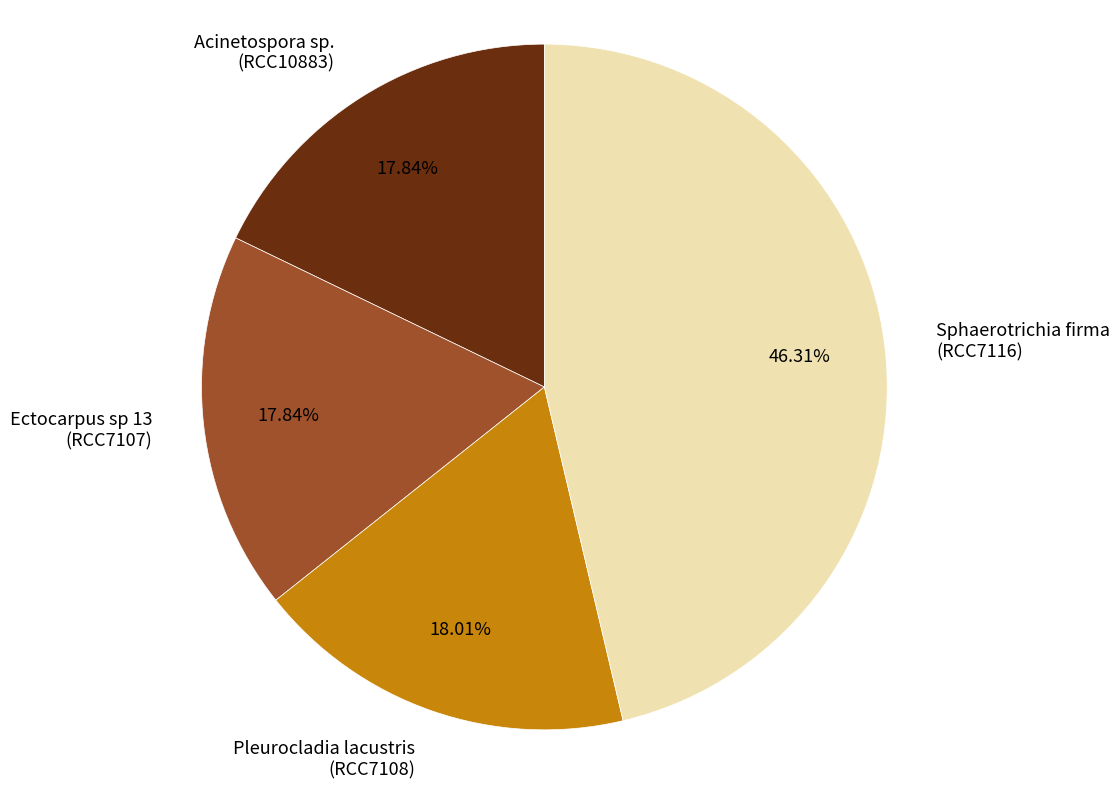

To the nearest percent, what is the difference between the largest and smallest slice percentages?

28%